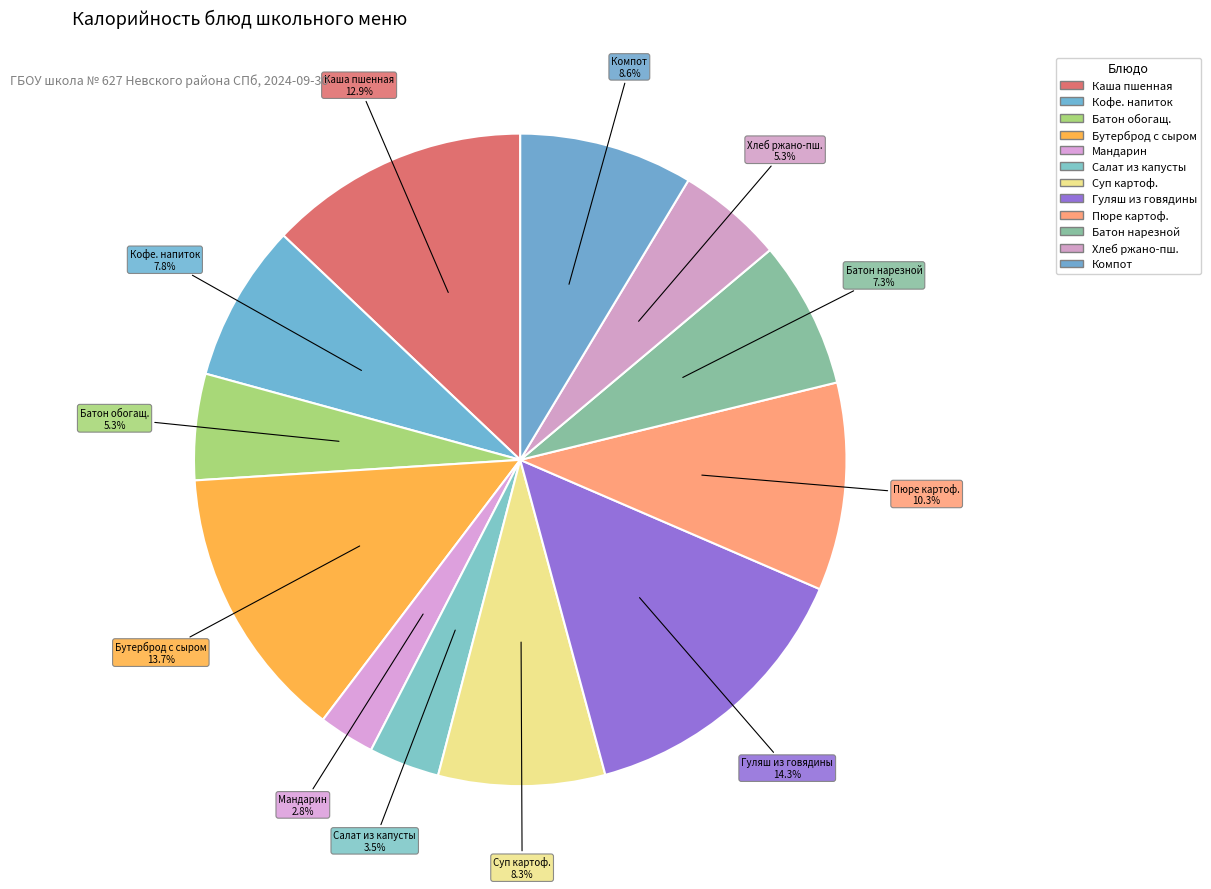

Which category has the smallest portion of the pie?

Мандарин